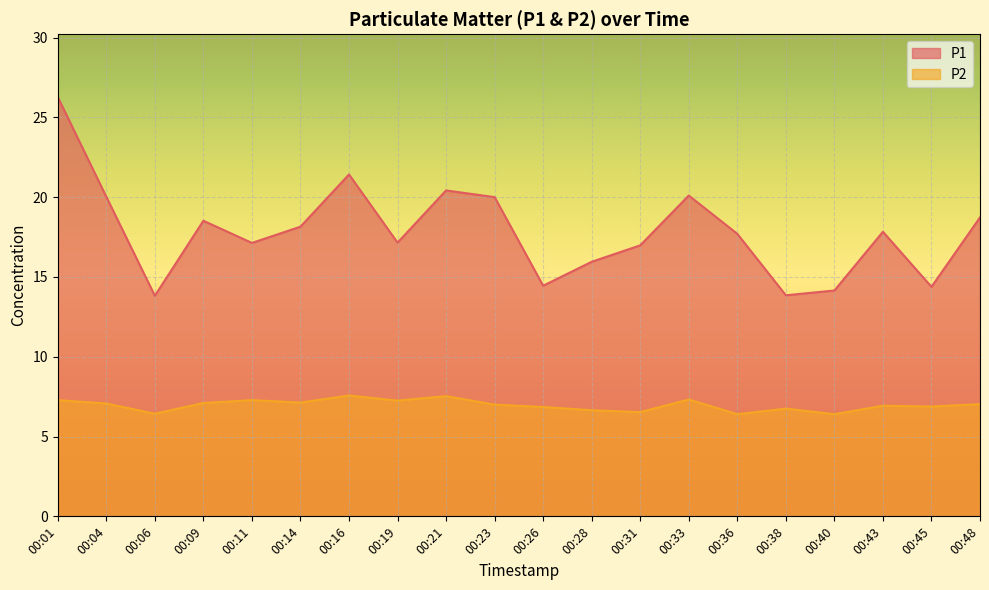

True or false: P2 has more than 2 interior local peaks.

True